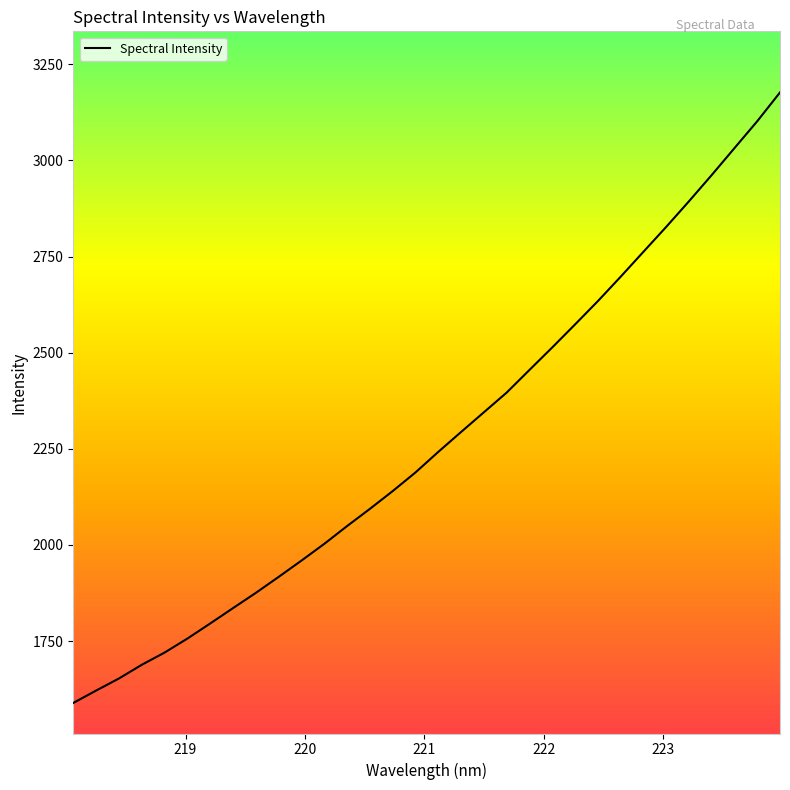

What is the smallest value displayed?

1589.3